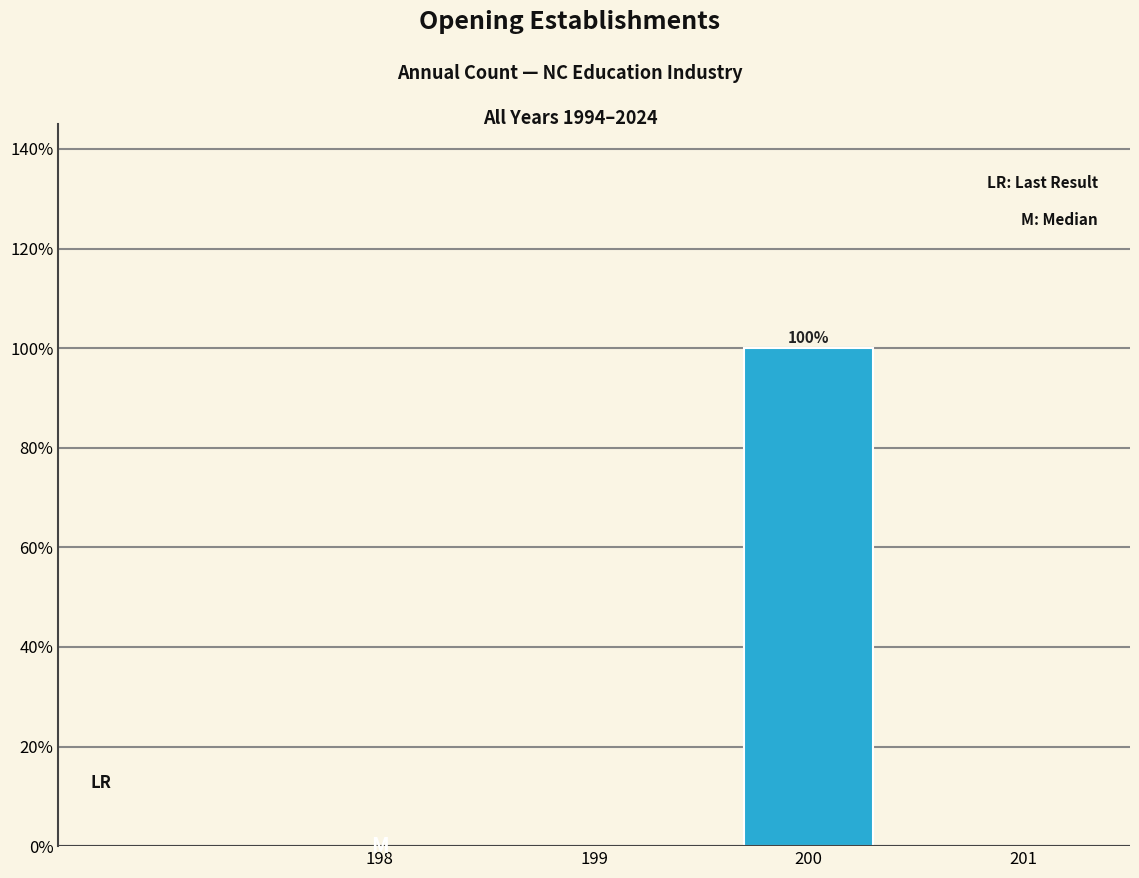

Reading left to right, transcribe all the data shown in this chart.

198=0	199=0	200=100	201=0